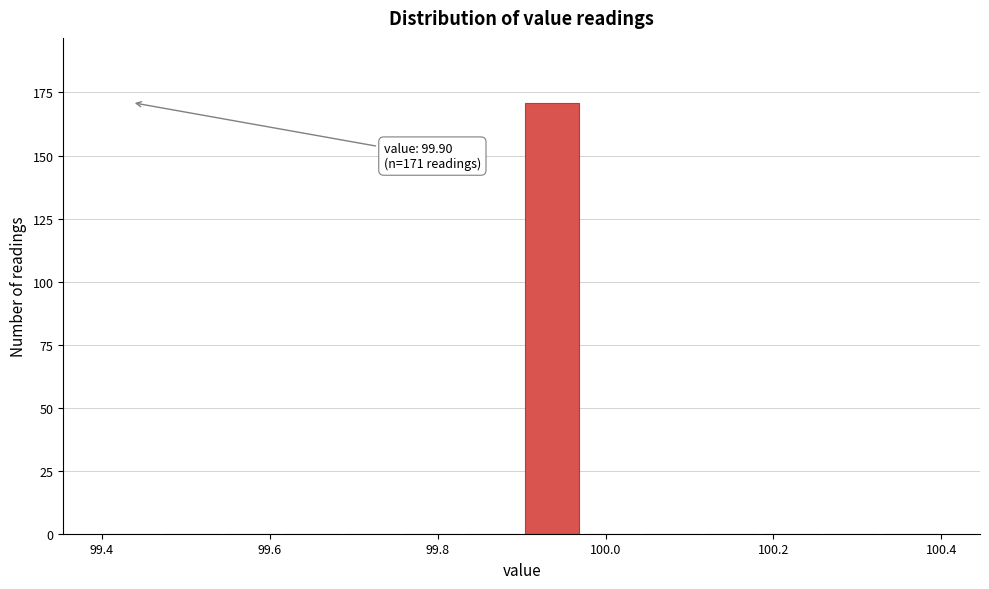

Around what value on the x-axis is the tallest bar? Give the approximate position of its centre, as read against the axis.

99.94